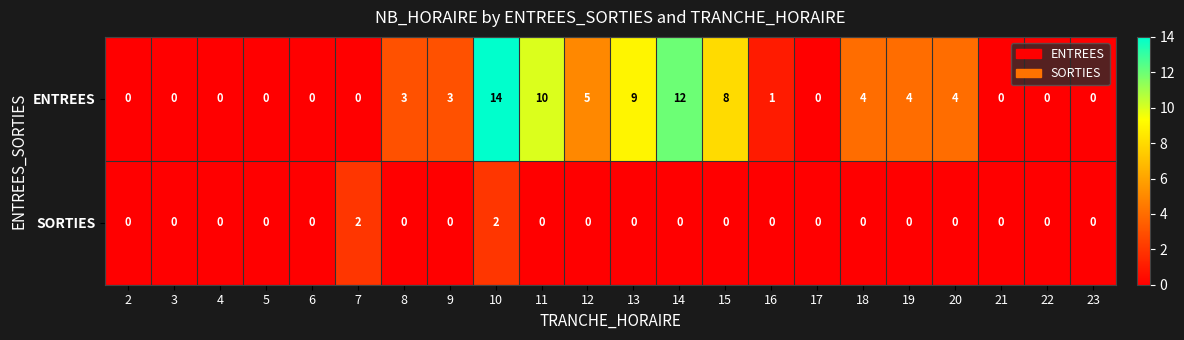

Which category has the highest value in the ENTREES series?

10